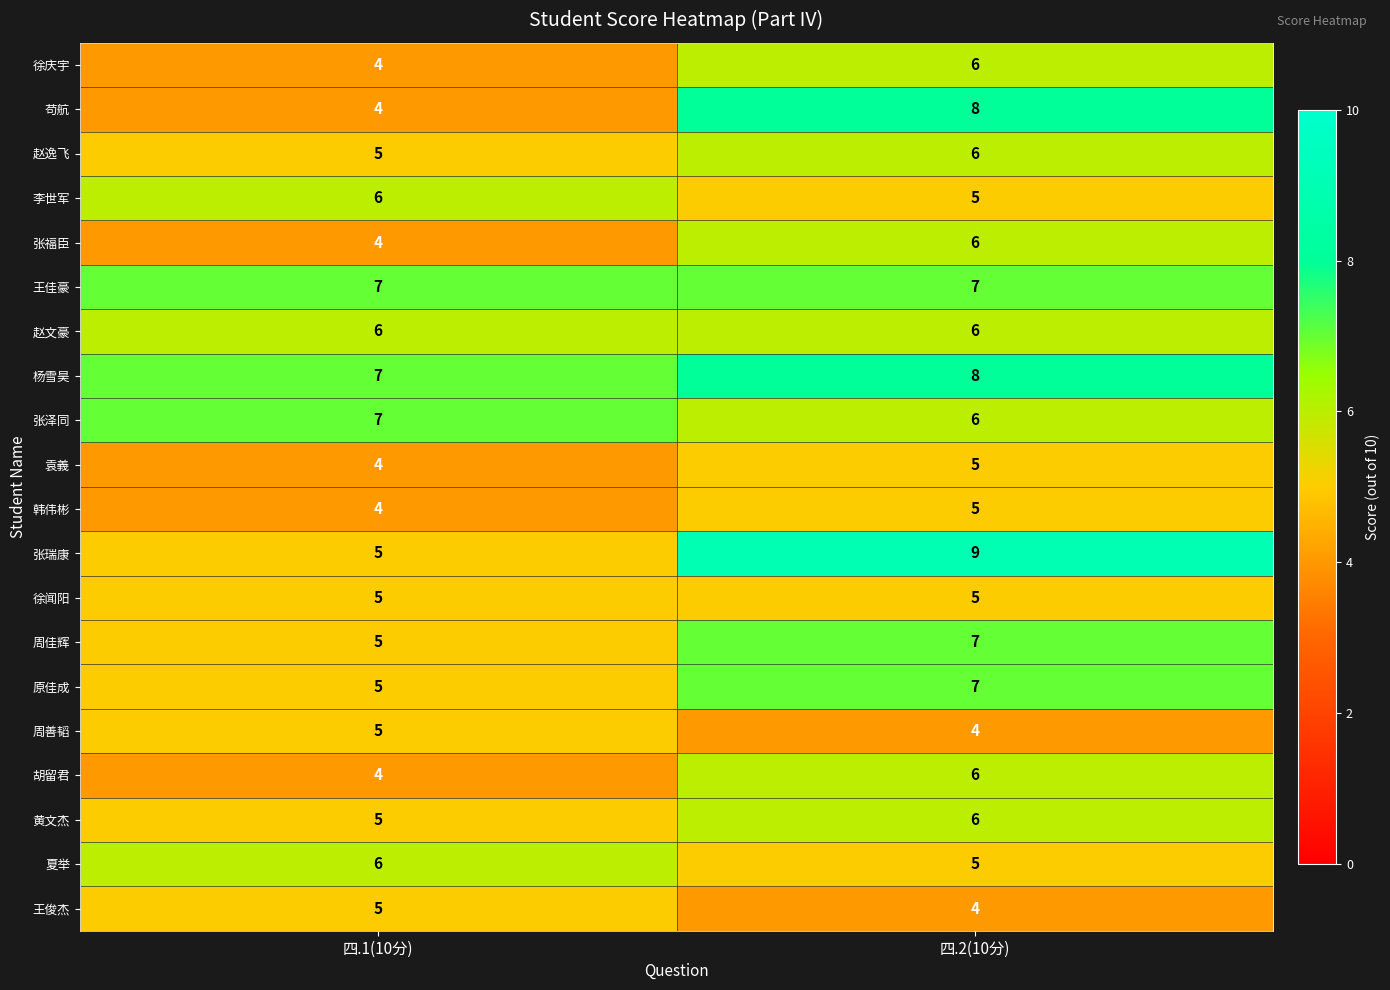

What is the average value of the 夏举 series?

6